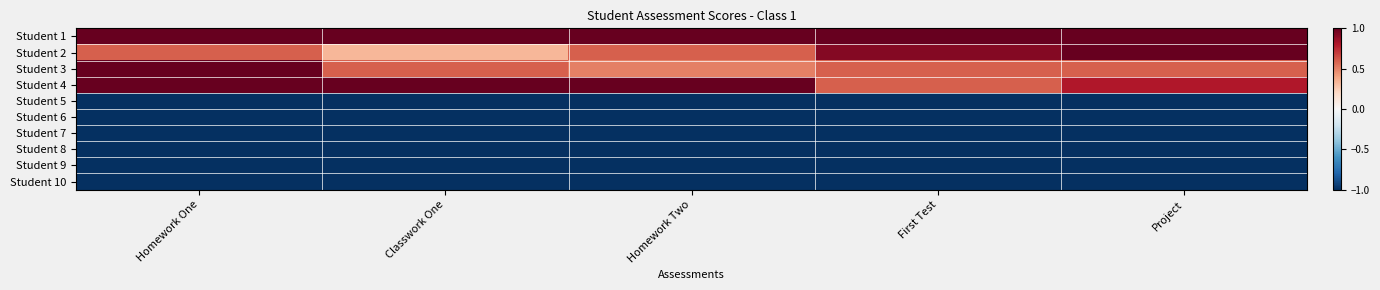

What is the total value across all series at Classwork One?

-3.1